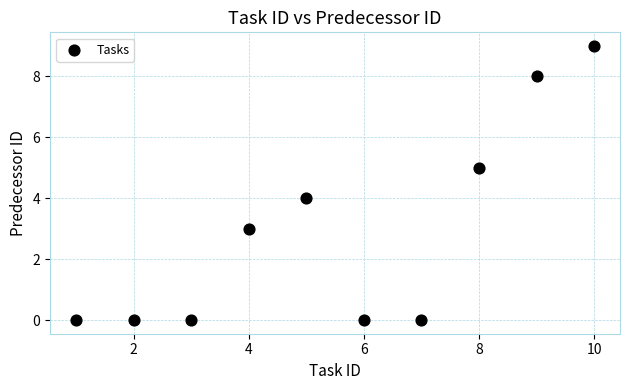

What is the average X value?

6